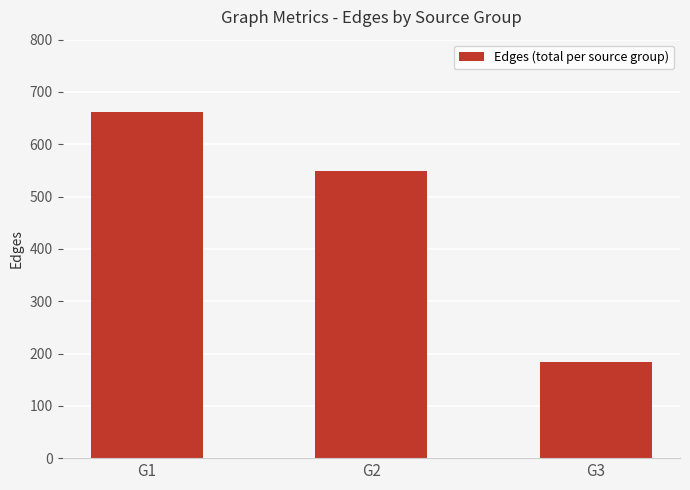

Reading right to left, list all the values displayed in this chart.

G3=183	G2=549	G1=662